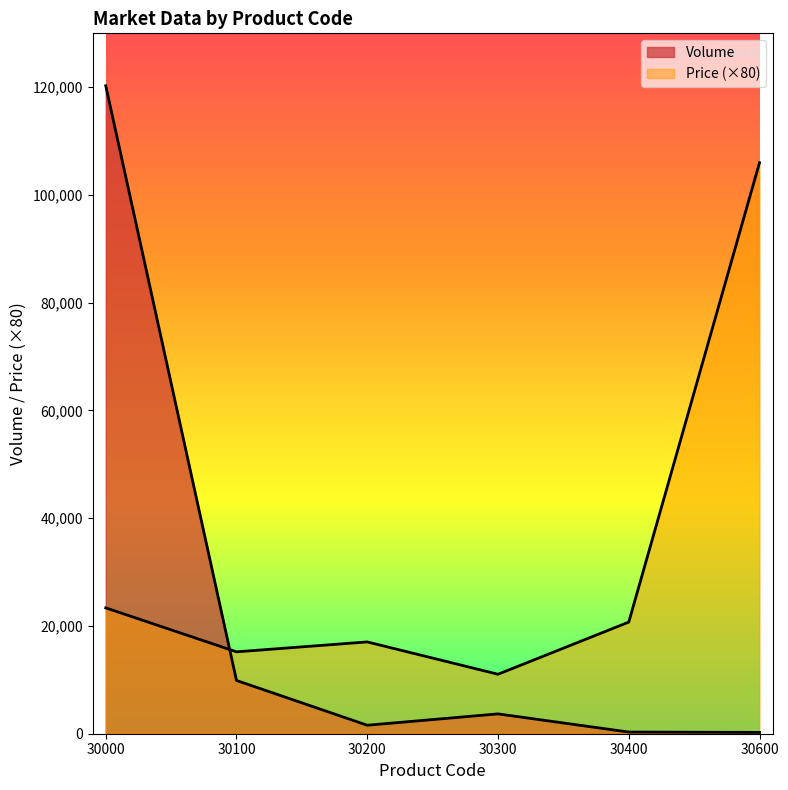

Between 30200 and 30400, which series saw the biggest shift?

Price